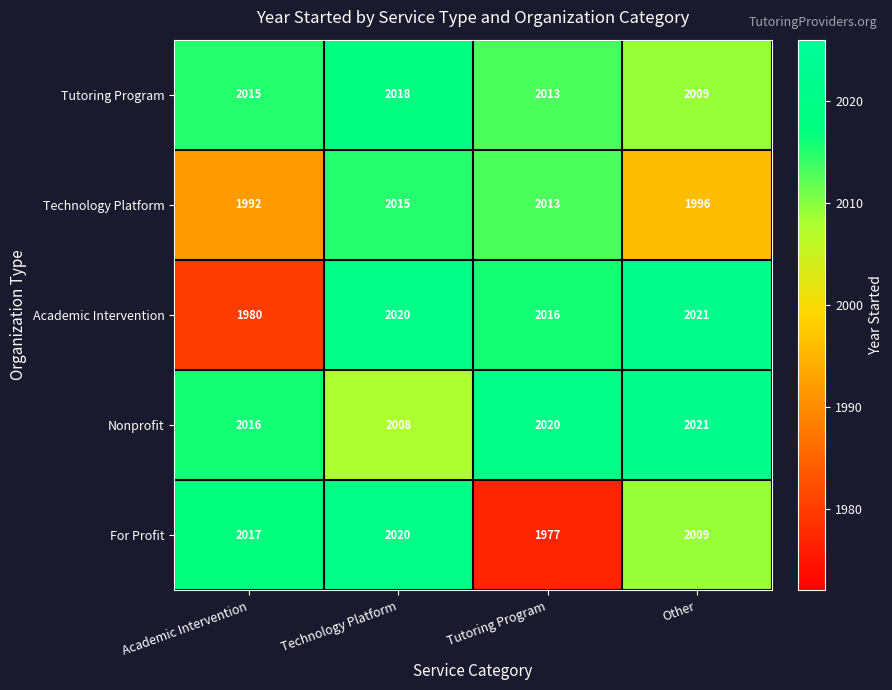

Reading left to right, extract all data points from this chart.

Tutoring Program: Academic Intervention=2015	Technology Platform=2018	Tutoring Program=2013	Other=2009
Technology Platform: Academic Intervention=1992	Technology Platform=2015	Tutoring Program=2013	Other=1996
Academic Intervention: Academic Intervention=1980	Technology Platform=2020	Tutoring Program=2016	Other=2021
Nonprofit: Academic Intervention=2016	Technology Platform=2008	Tutoring Program=2020	Other=2021
For Profit: Academic Intervention=2017	Technology Platform=2020	Tutoring Program=1977	Other=2009